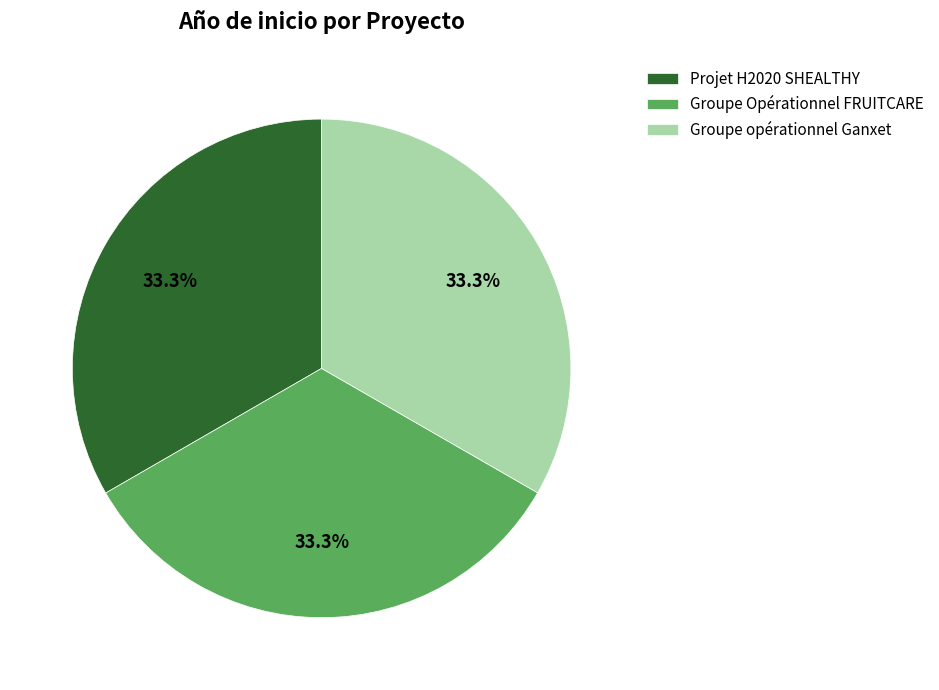

To the nearest percent, what is the average slice percentage?

33%